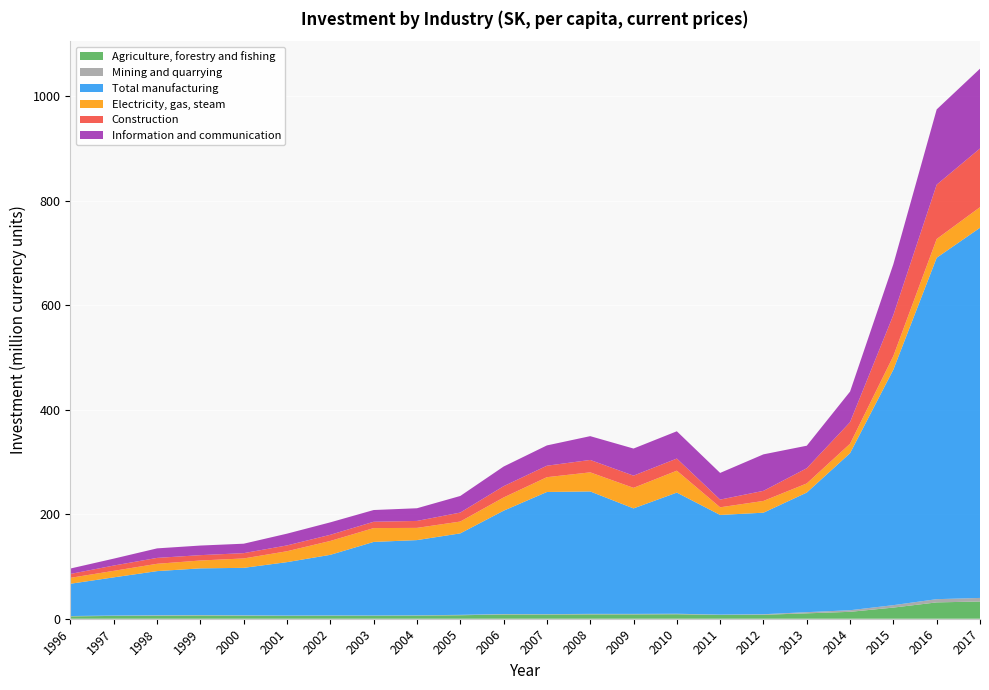

Reading left to right, transcribe all the data shown in this chart.

Agriculture, forestry and fishing: 1996=4.5	1997=5.4	1998=5.7	1999=6.2	2000=5.7	2001=5.4	2002=5.7	2003=5.7	2004=6.0	2005=6.7	2006=8.1	2007=8.1	2008=8.3	2009=8.3	2010=8.6	2011=7.2	2012=7.6	2013=10.3	2014=13.2	2015=21.3	2016=31.3	2017=33.0
Mining and quarrying: 1996=0.6	1997=0.7	1998=1.0	1999=0.9	2000=0.8	2001=0.7	2002=0.7	2003=0.6	2004=0.6	2005=0.8	2006=0.9	2007=0.8	2008=0.9	2009=0.9	2010=0.9	2011=0.7	2012=1.1	2013=2.2	2014=3.1	2015=4.7	2016=6.2	2017=6.8
Total manufacturing: 1996=61.8	1997=73.1	1998=84.5	1999=89.4	2000=90.8	2001=102.2	2002=116.0	2003=140.8	2004=143.9	2005=155.9	2006=197.8	2007=233.7	2008=234.3	2009=201.9	2010=231.9	2011=190.7	2012=194.3	2013=228.9	2014=300.6	2015=450.9	2016=653.4	2017=708.5
Electricity, gas, steam: 1996=11.3	1997=12.5	1998=14.0	1999=15.0	2000=18.0	2001=20.9	2002=26.6	2003=26.5	2004=23.4	2005=22.6	2006=25.3	2007=28.3	2008=36.5	2009=39.3	2010=42.0	2011=14.7	2012=22.5	2013=17.4	2014=18.1	2015=26.0	2016=35.9	2017=39.4
Construction: 1996=7.5	1997=10.1	1998=11.3	1999=10.2	2000=10.1	2001=11.1	2002=11.8	2003=12.1	2004=13.3	2005=17.2	2006=21.6	2007=21.9	2008=23.7	2009=23.4	2010=23.2	2011=14.7	2012=19.3	2013=29.1	2014=41.3	2015=78.4	2016=104.0	2017=112.3
Information and communication: 1996=10.4	1997=13.2	1998=18.2	1999=18.4	2000=18.1	2001=22.5	2002=23.8	2003=22.5	2004=24.3	2005=31.8	2006=37.6	2007=38.9	2008=45.5	2009=51.9	2010=52.2	2011=51.1	2012=69.8	2013=43.1	2014=58.5	2015=97.3	2016=144.0	2017=152.7